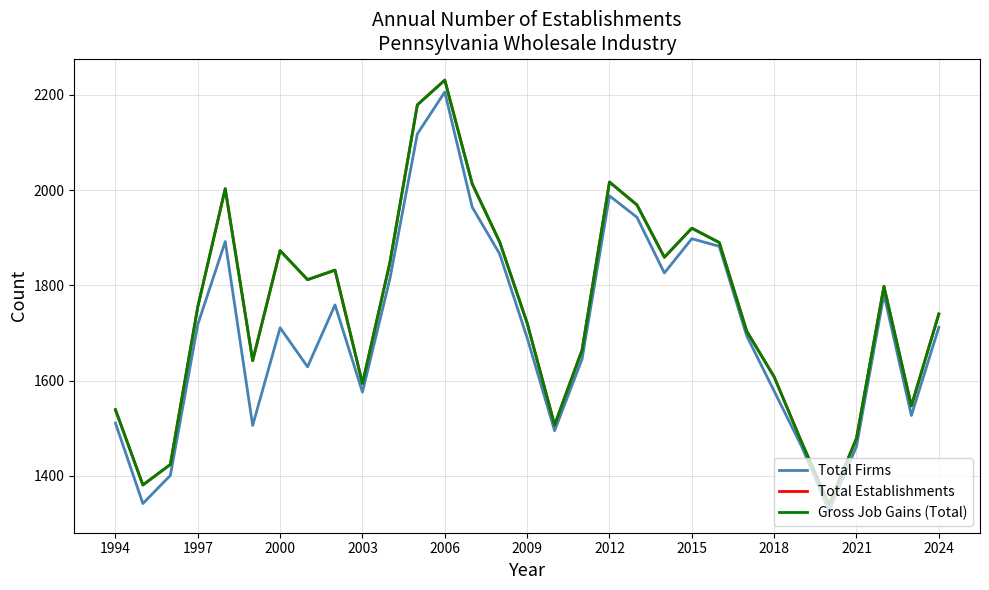

Is this an area chart (filled region under the line)?

No